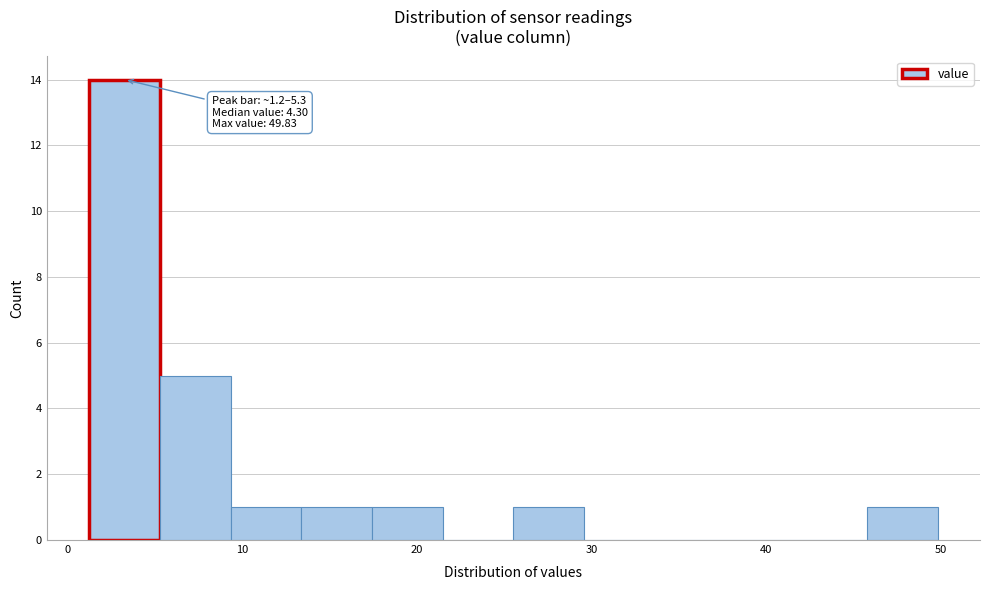

Over which range of the x-axis is the bar tallest?

1 to 5